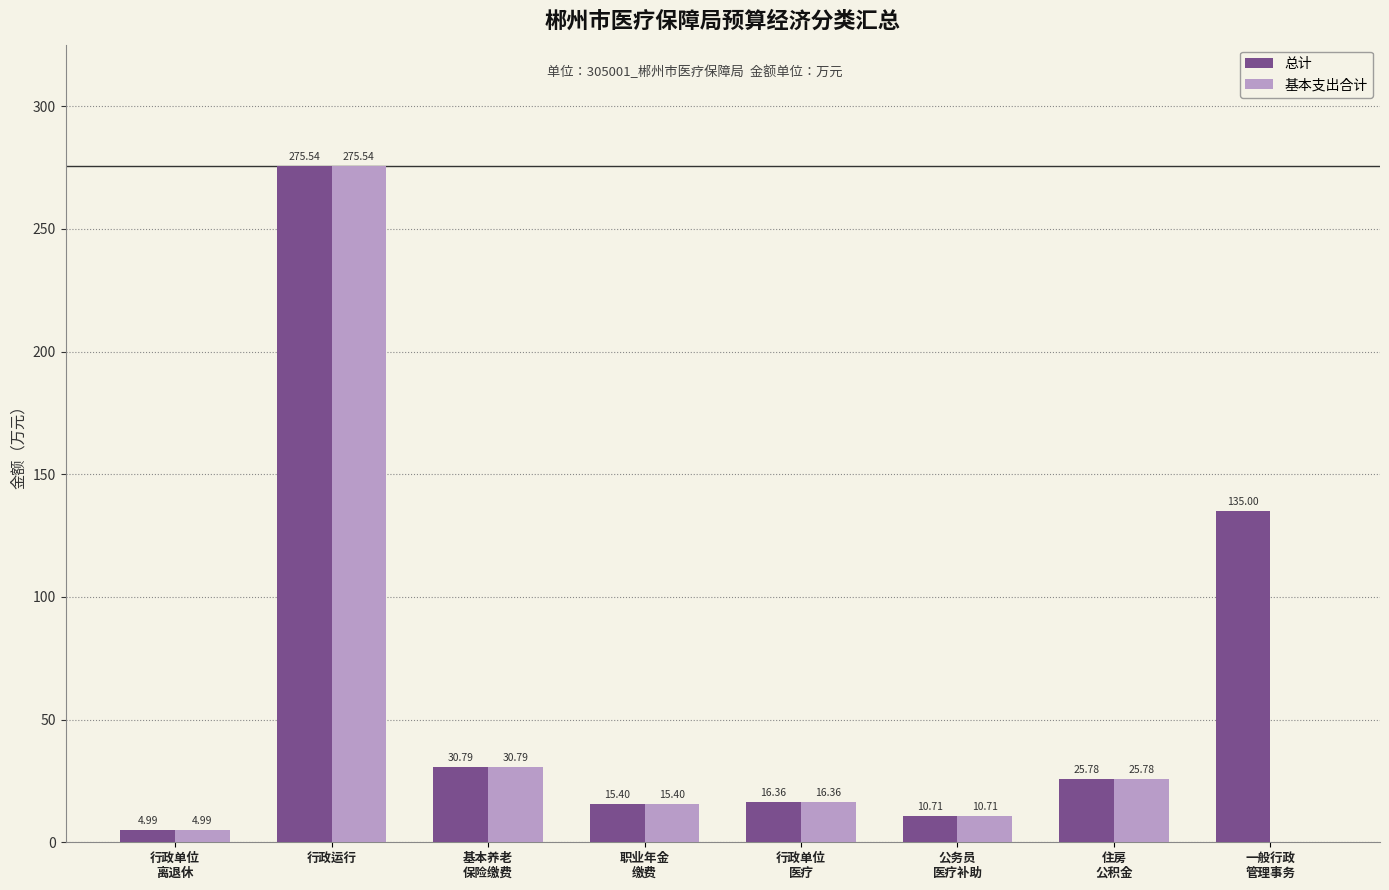

What are all the series names shown in the legend?

总计, 基本支出合计